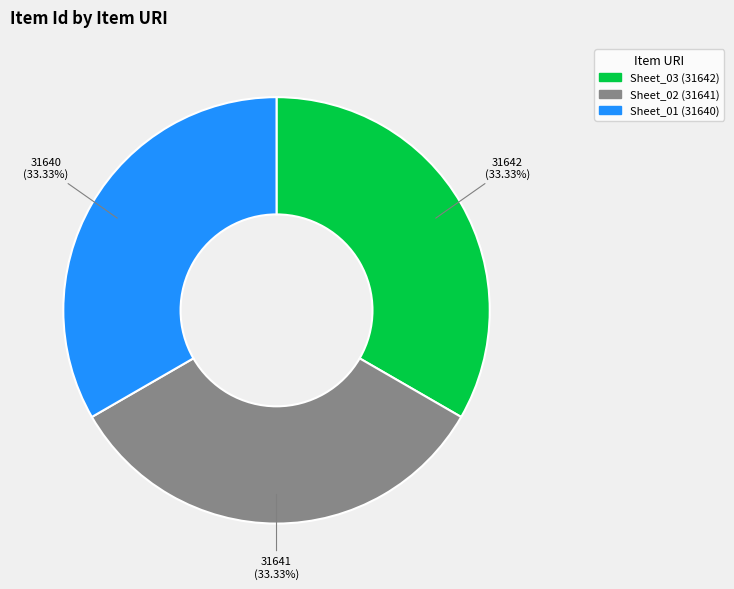

Does any single category account for the majority?

No